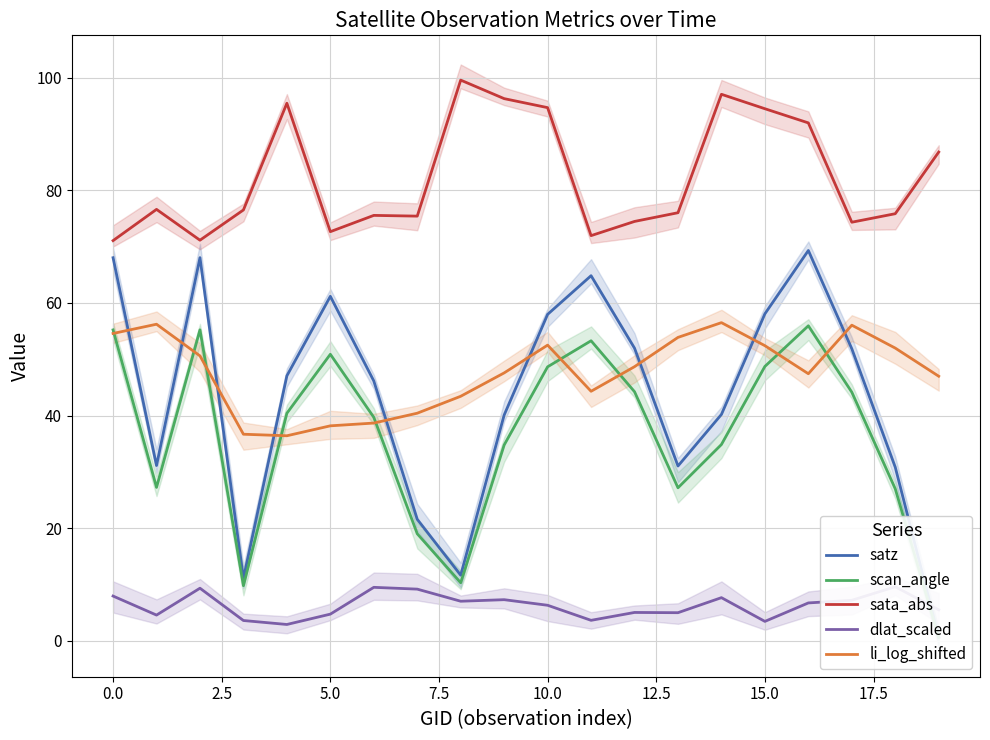

True or false: sata_abs has a value of 143.0 at 15.0.

False